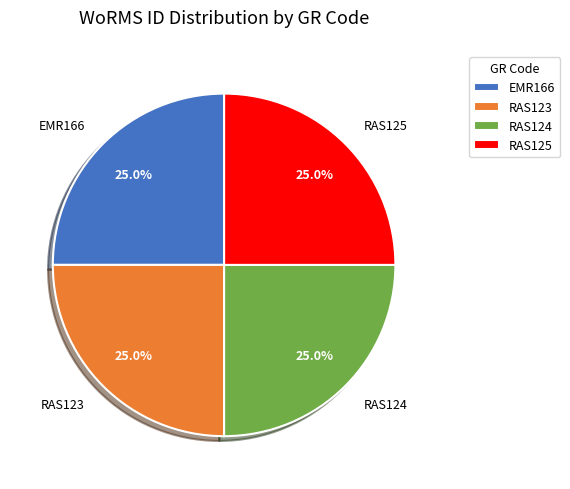

What percentage is the RAS123 slice, to the nearest percent?

25%